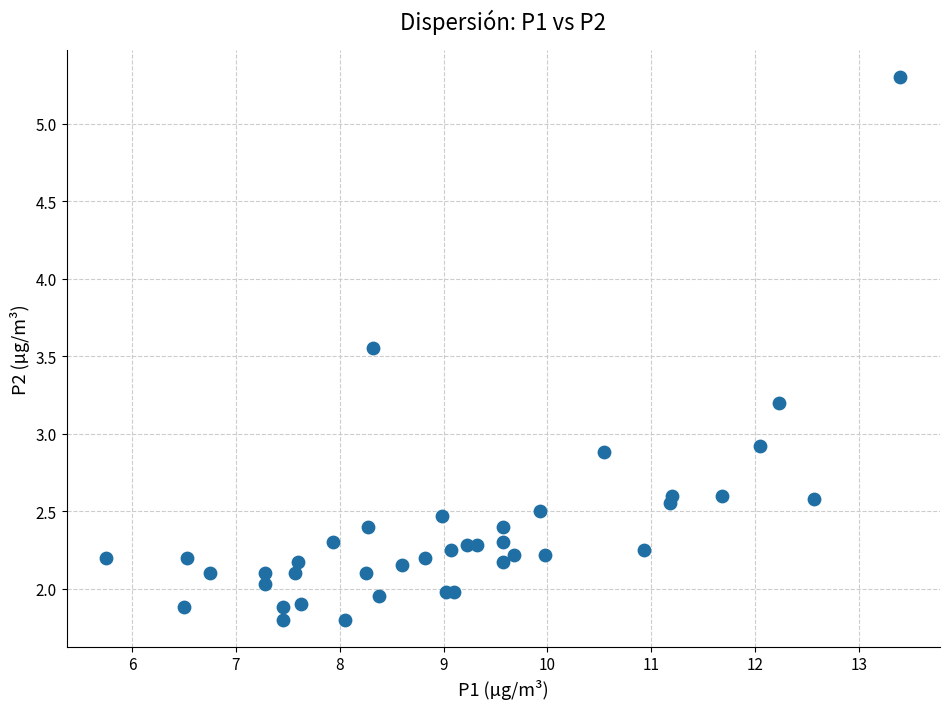

What Y value in the scatter plot is closest to 3?

2.9